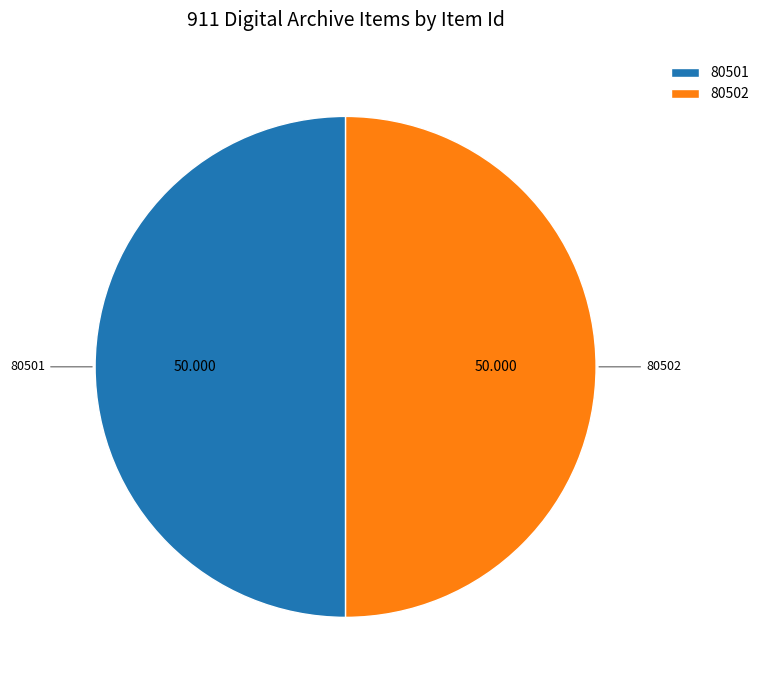

Is the sum of 80501 and 80502 greater than half?

Yes